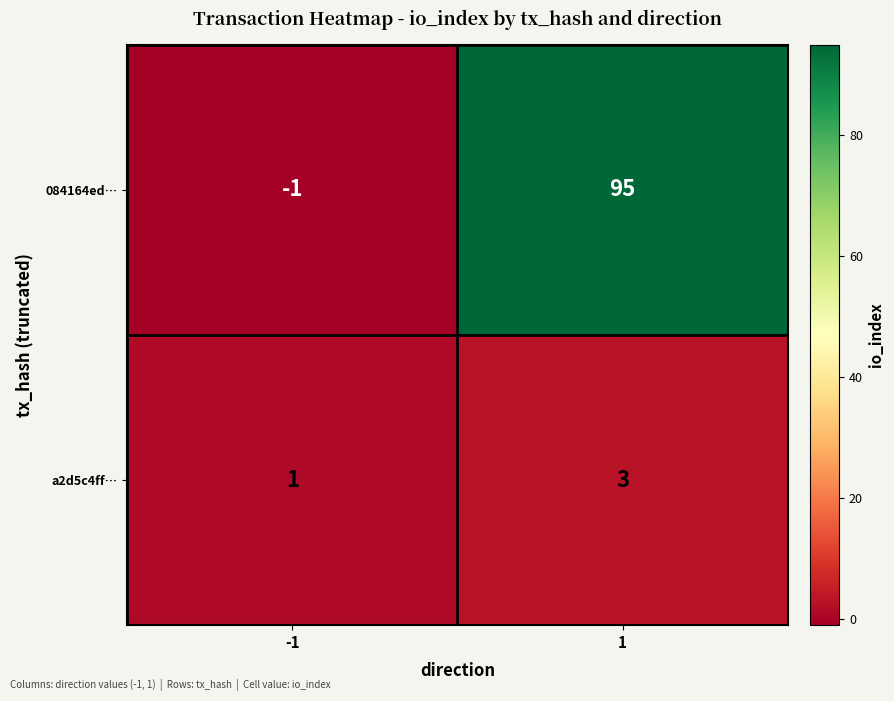

What is the minimum value shown in the chart?

-1